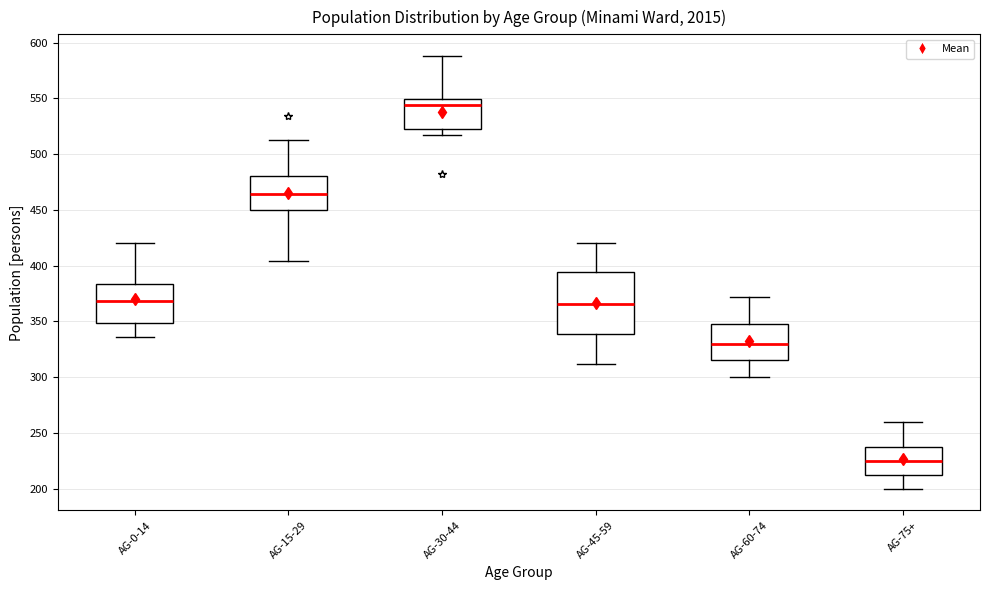

Which box is the tallest, from its lower edge to its upper edge?

AG-45-59